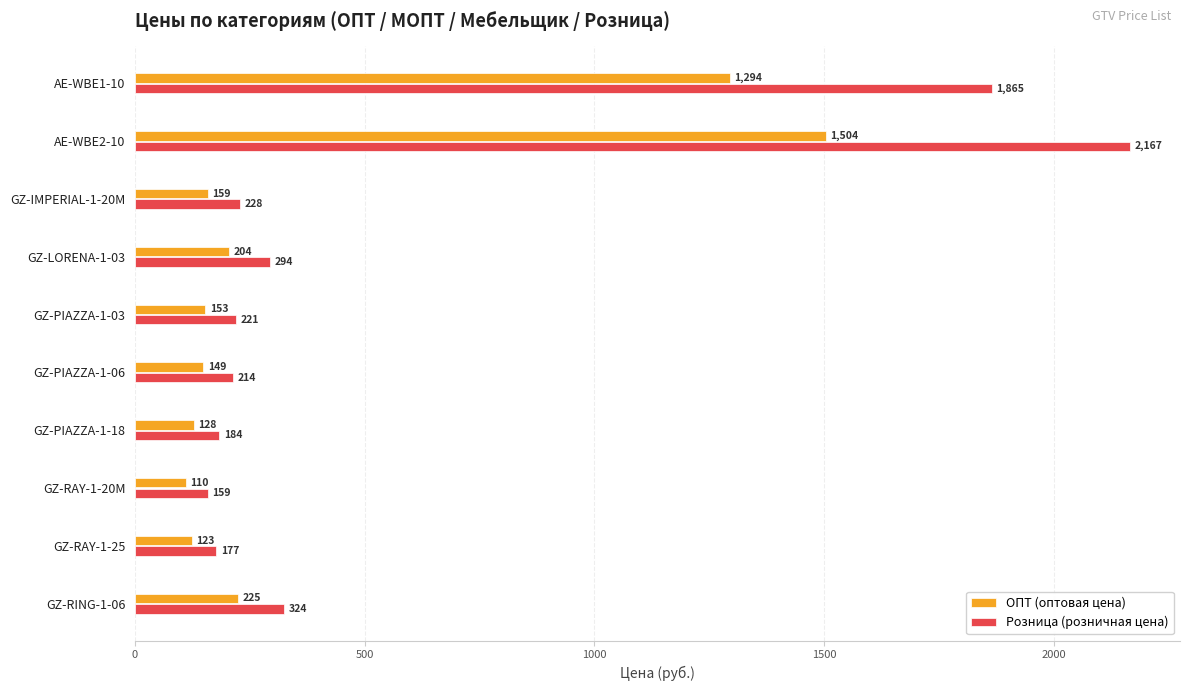

Which series has the largest total across all categories?

Розница (розничная цена)